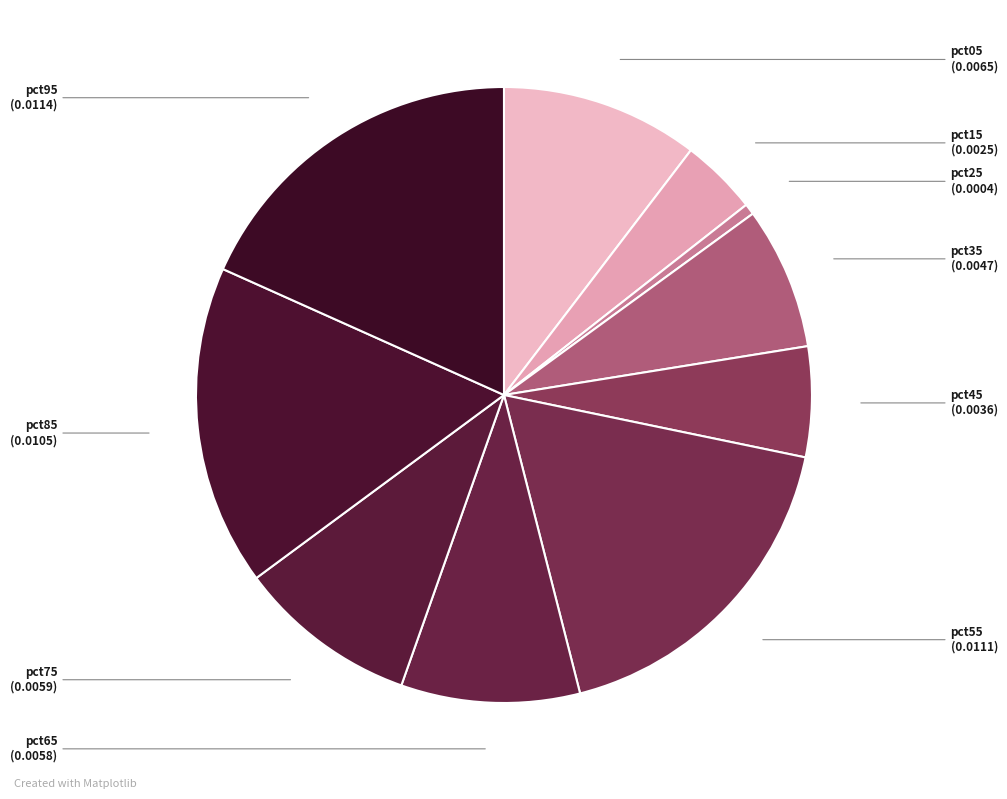

True or false: pct55 accounts for 18% of the total.

True